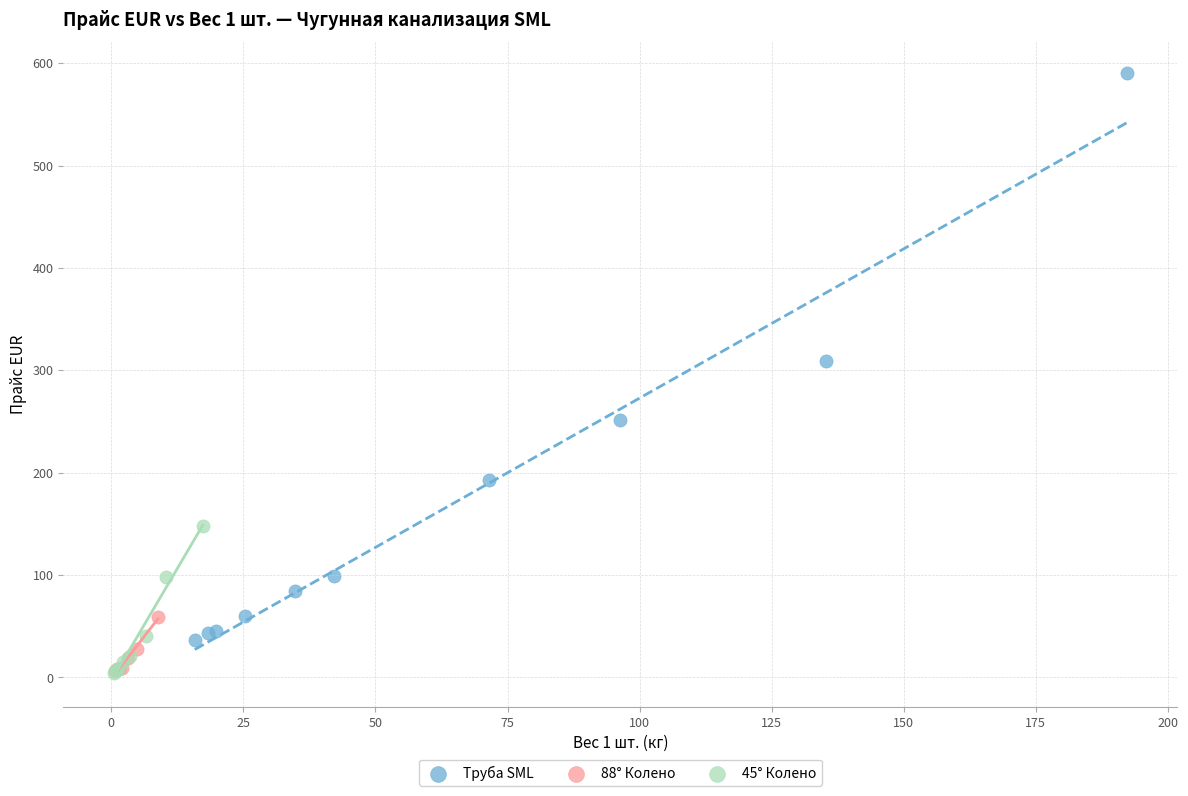

Which series contains the highest Y value?

Труба SML